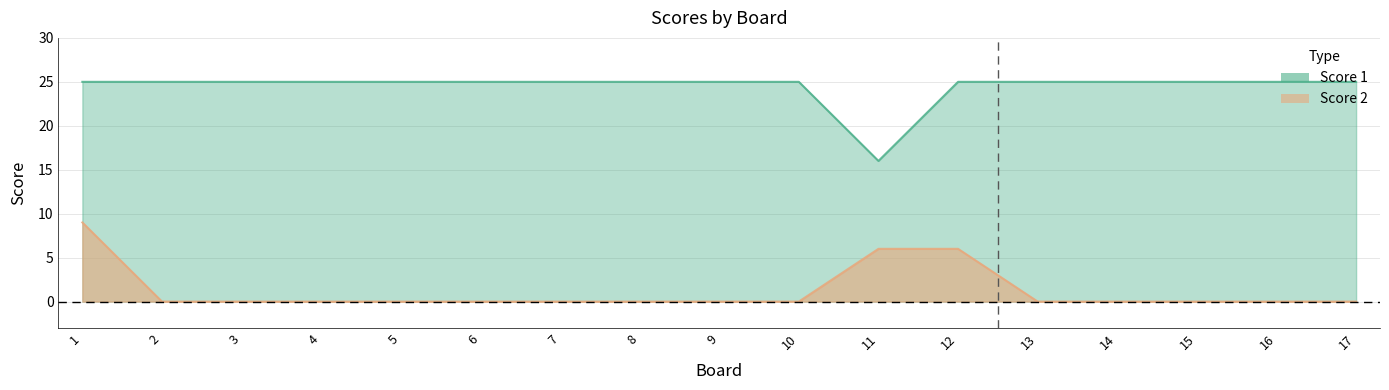

What is the total value across all series at 10?

25